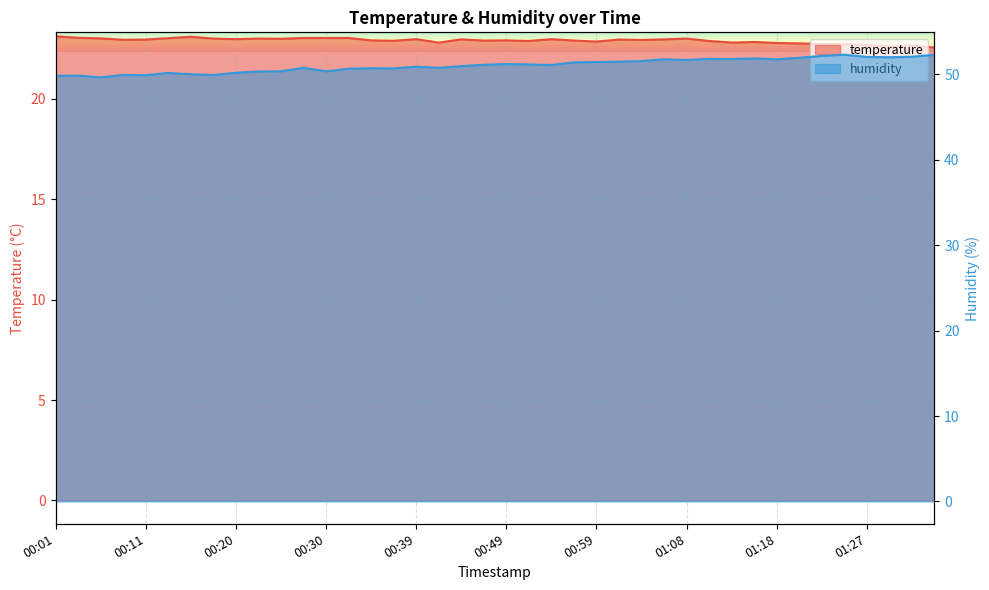

True or false: humidity and temperature intersect in this chart.

False